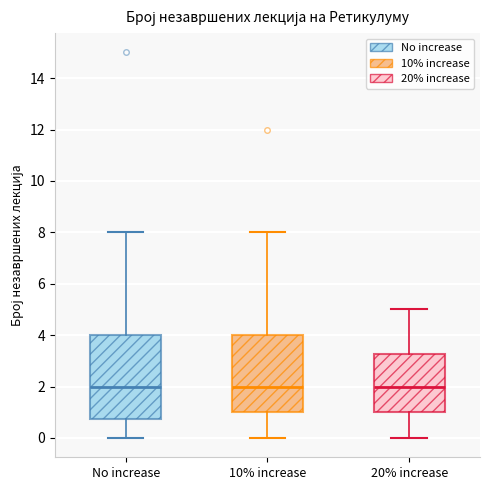

Where is the upper edge of the box for No increase on the y-axis? The values are not printed on the chart, so give them approximately, as read against the axis.

4.0